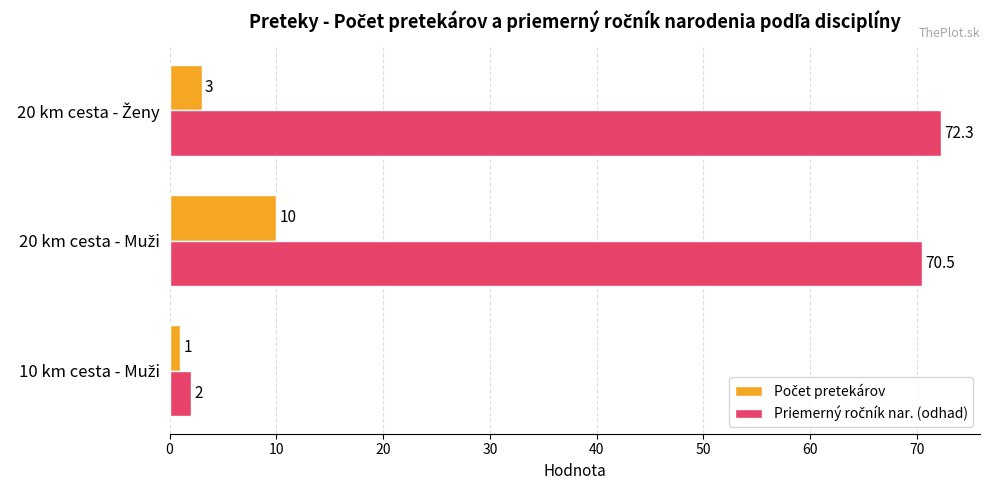

Count the number of data series in this chart.

2